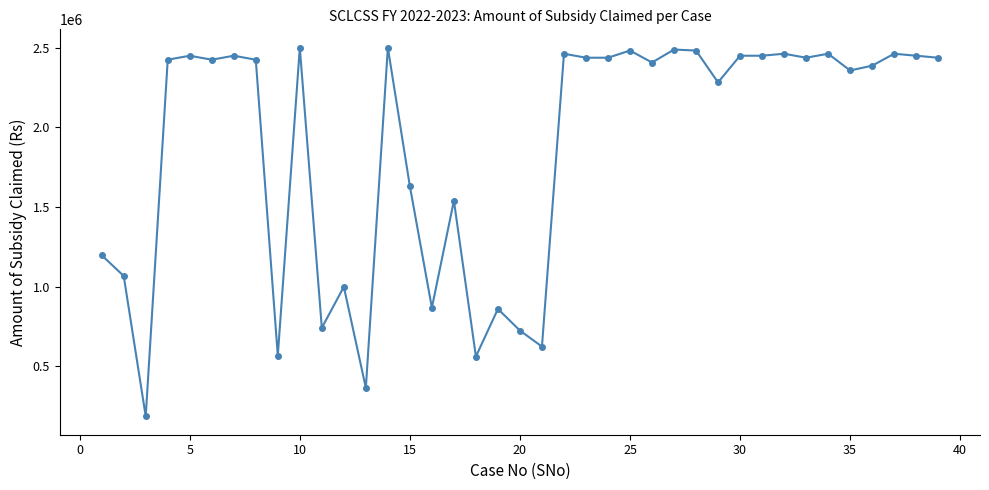

True or false: there are more than 2 points higher than both neighbors.

True